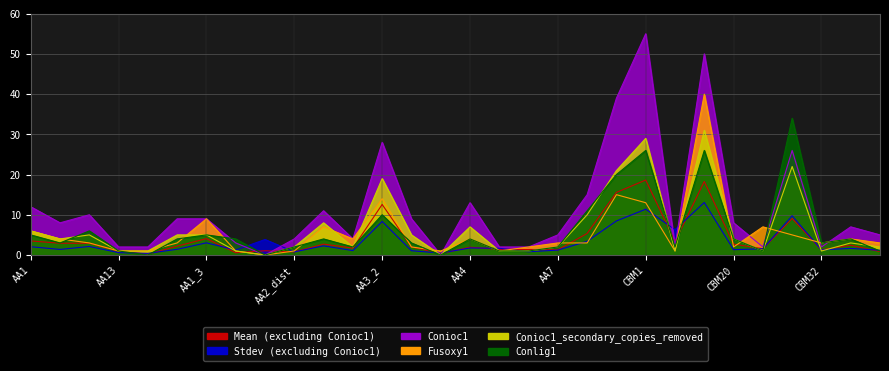

Does the chart display data point markers on the line(s)?

No